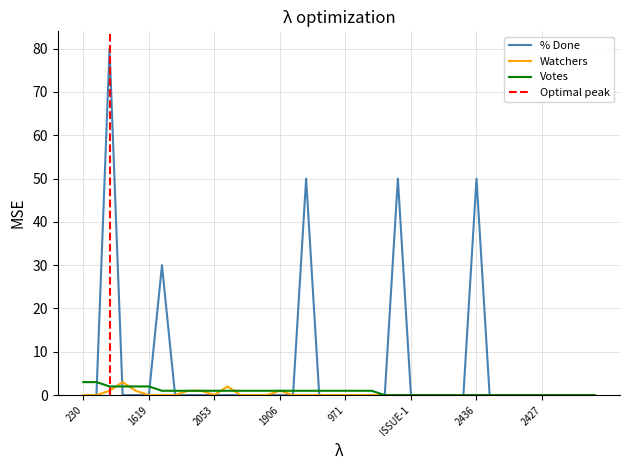

At which category does the chart reach its peak across all series?

2131